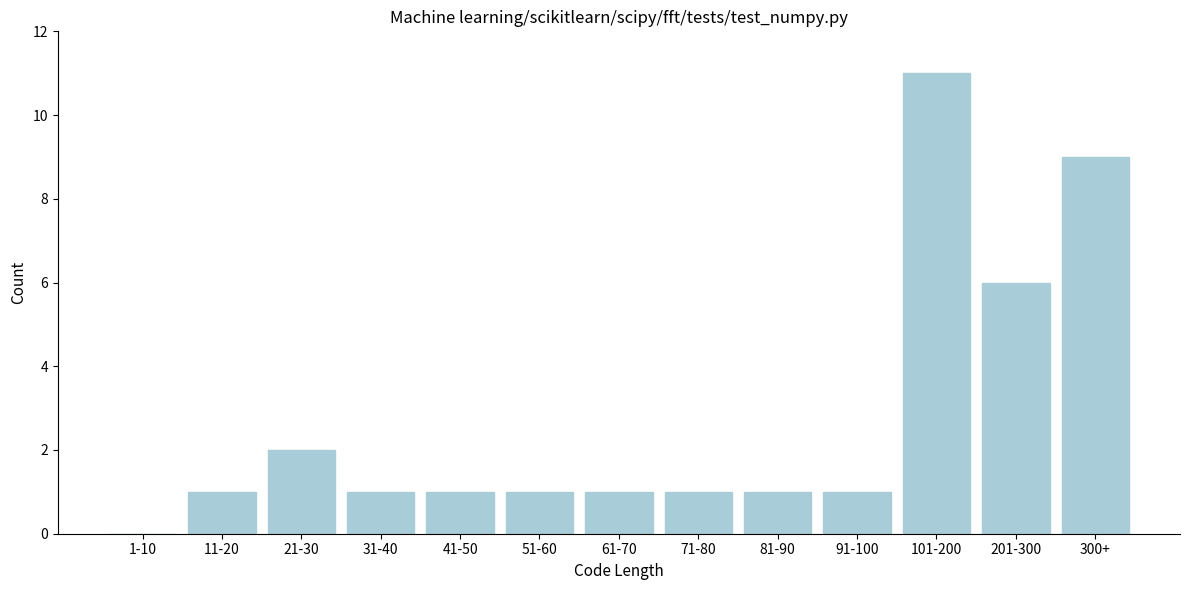

Reading right to left, transcribe all the data shown in this chart.

300+=9	201-300=6	101-200=11	91-100=1	81-90=1	71-80=1	61-70=1	51-60=1	41-50=1	31-40=1	21-30=2	11-20=1	1-10=0